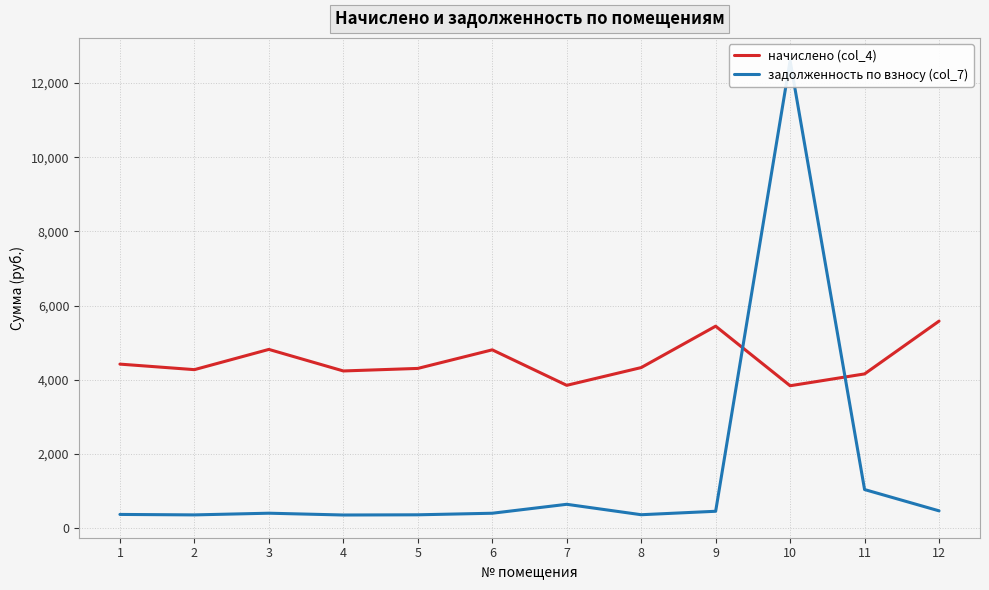

Where is the first local maximum for начислено (col_4)?

3